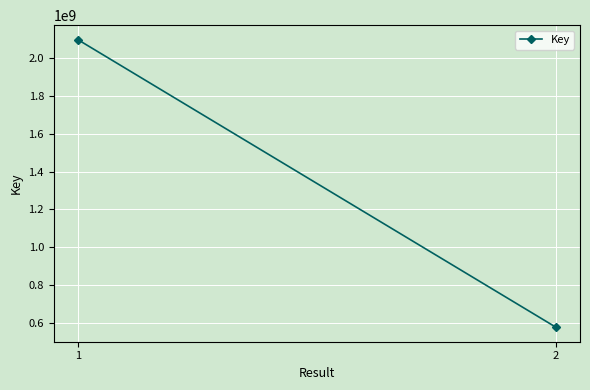

How many lines are shown in the chart?

1